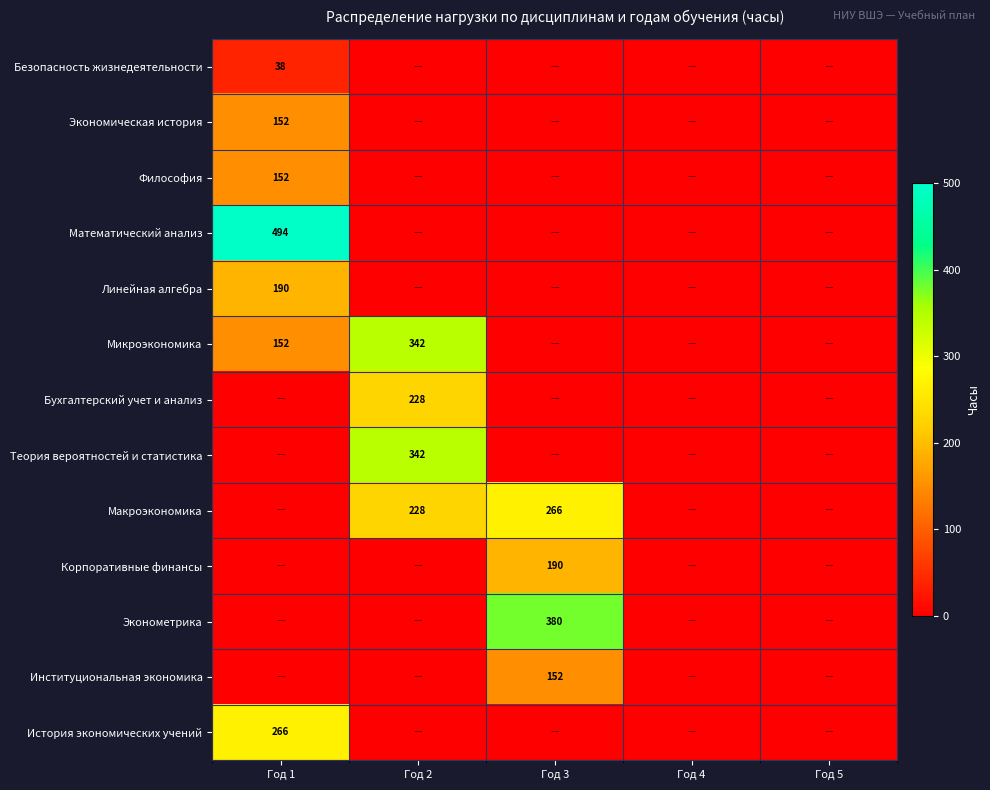

Which series changed the most between Год 2 and Год 4?

Микроэкономика